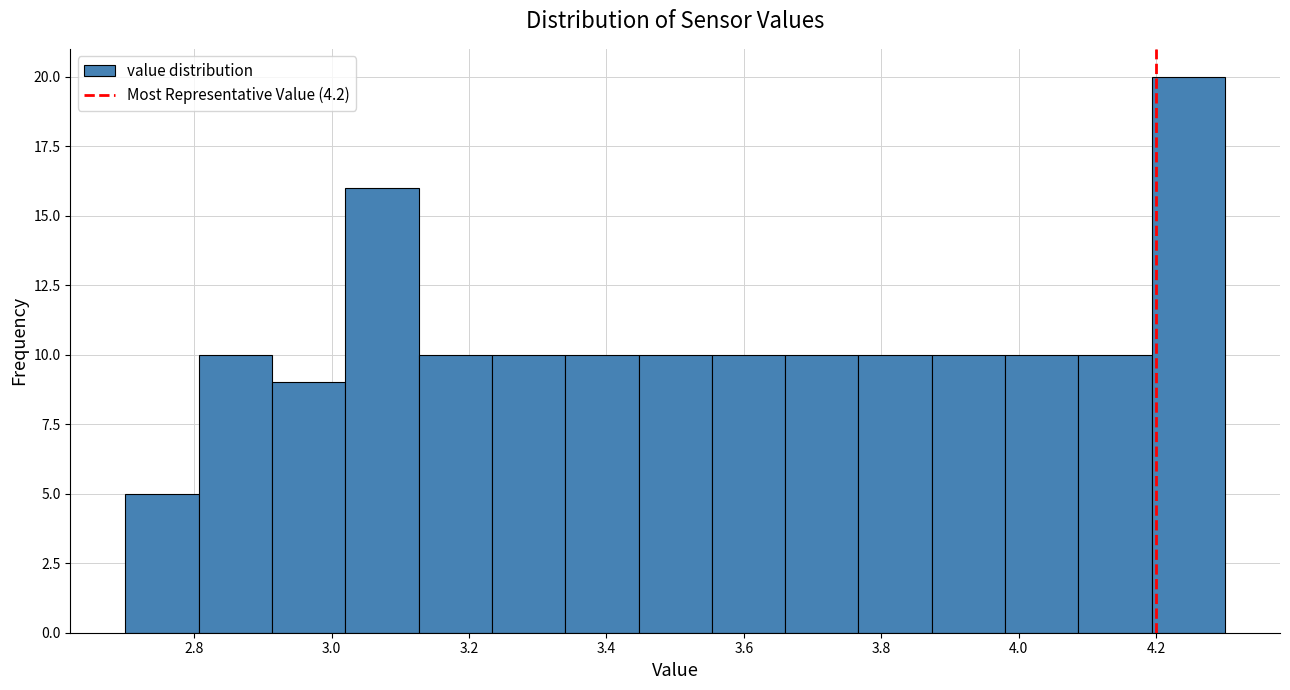

Which range on the x-axis has the tallest bar?

4.20 to 4.30